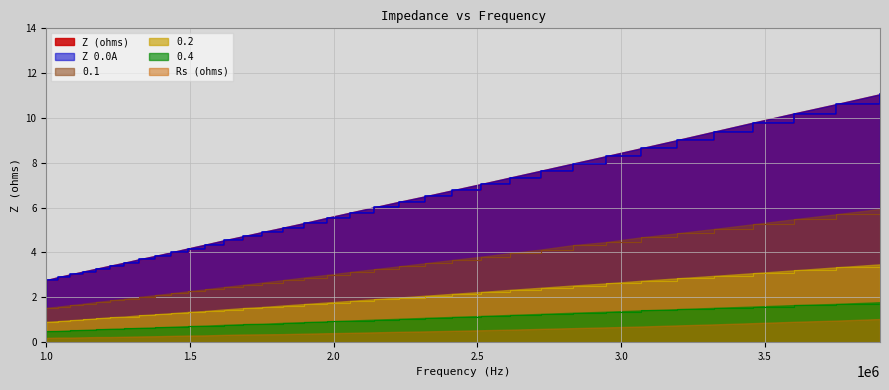

Which series changed the most between 1323424.724 and 3323289.598?

Z (ohms)